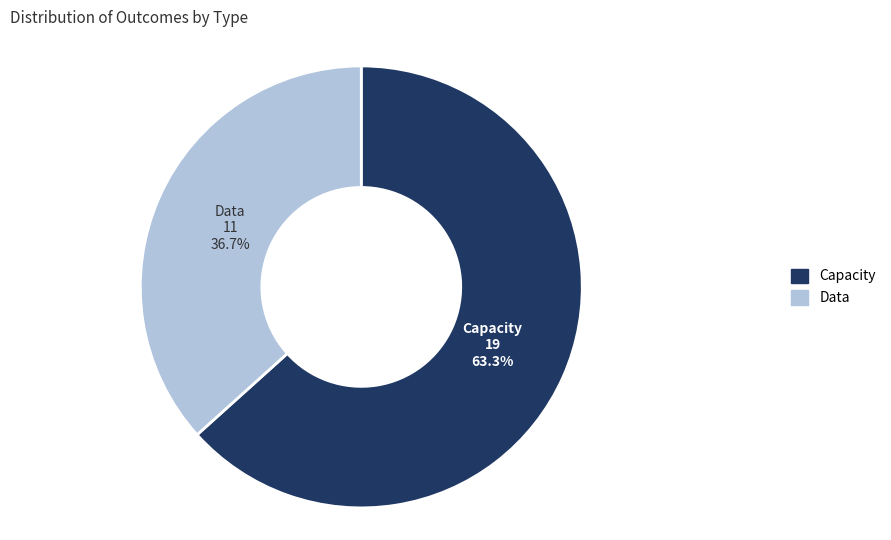

How many slices are in this pie chart?

2